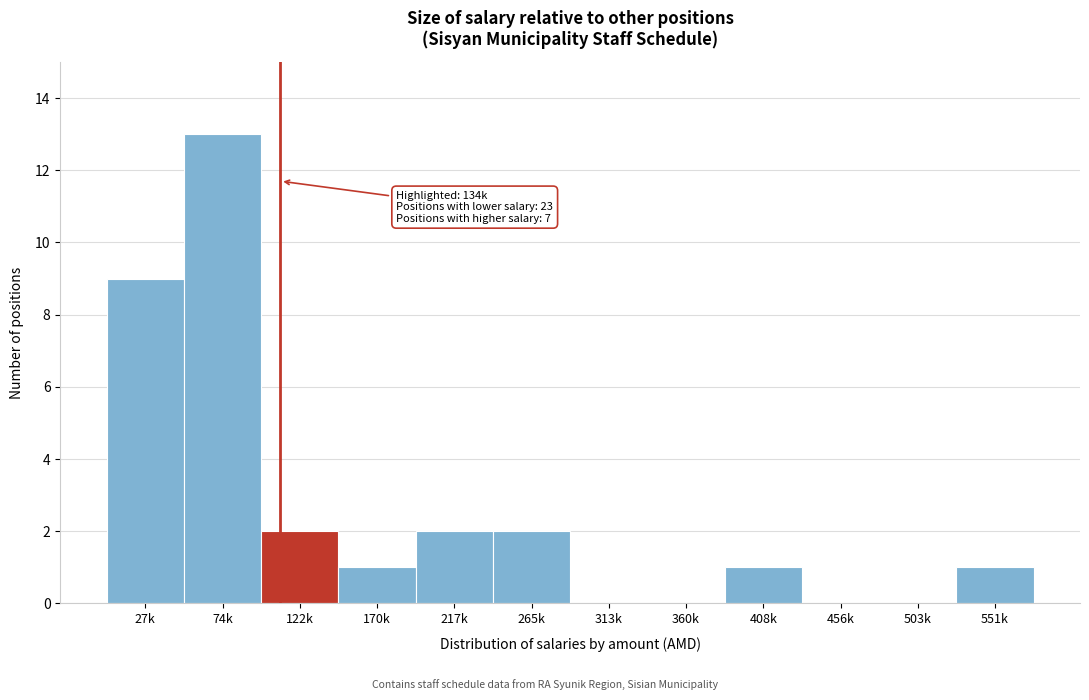

Reading left to right, extract all data points from this chart.

27k=9	74k=13	122k=2	170k=1	217k=2	265k=2	313k=0	360k=0	408k=1	456k=0	503k=0	551k=1